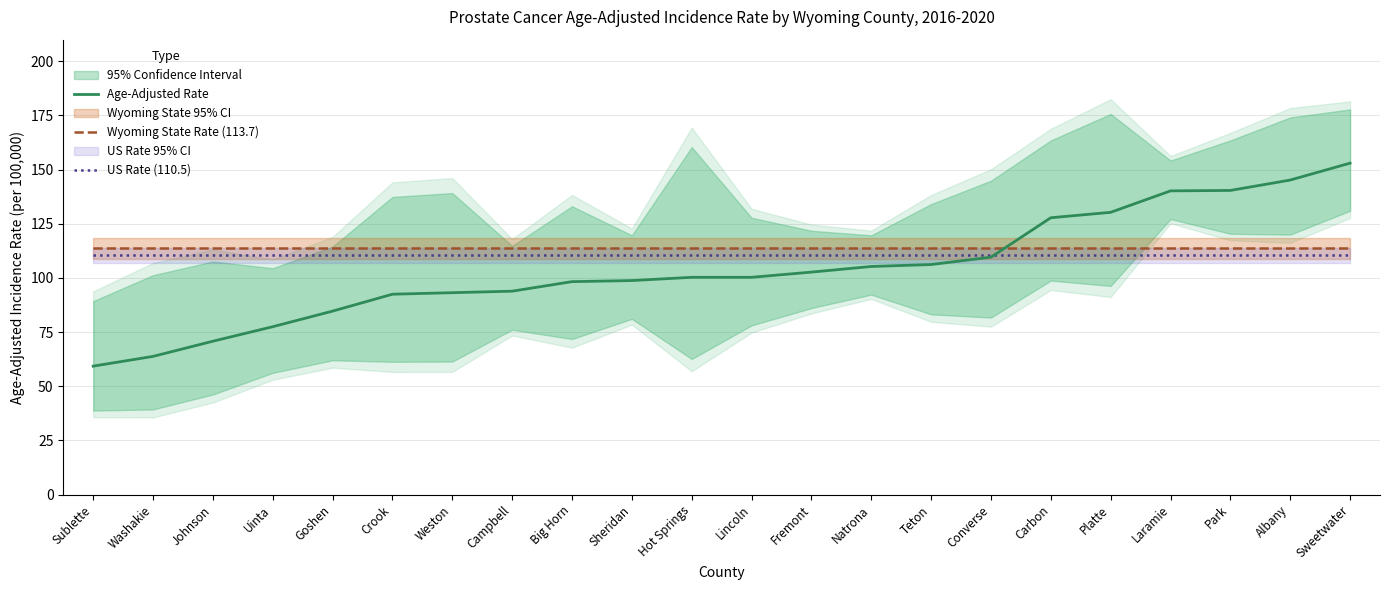

Where is Wyoming State Rate (113.7) nearest to the value 113?

Sublette